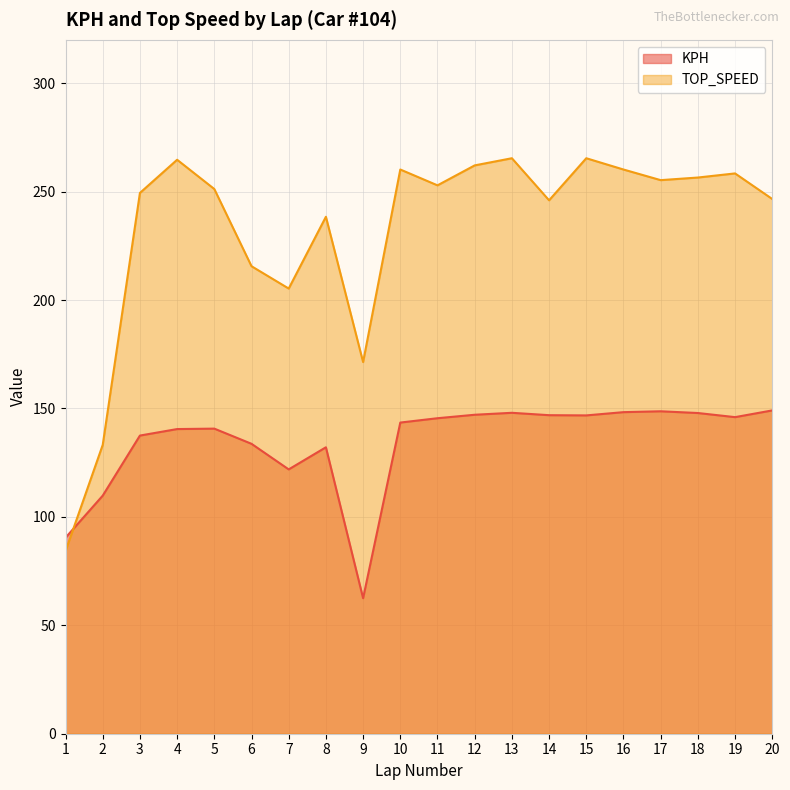

Rank the series by their maximum value, from lowest to highest.

KPH, TOP_SPEED